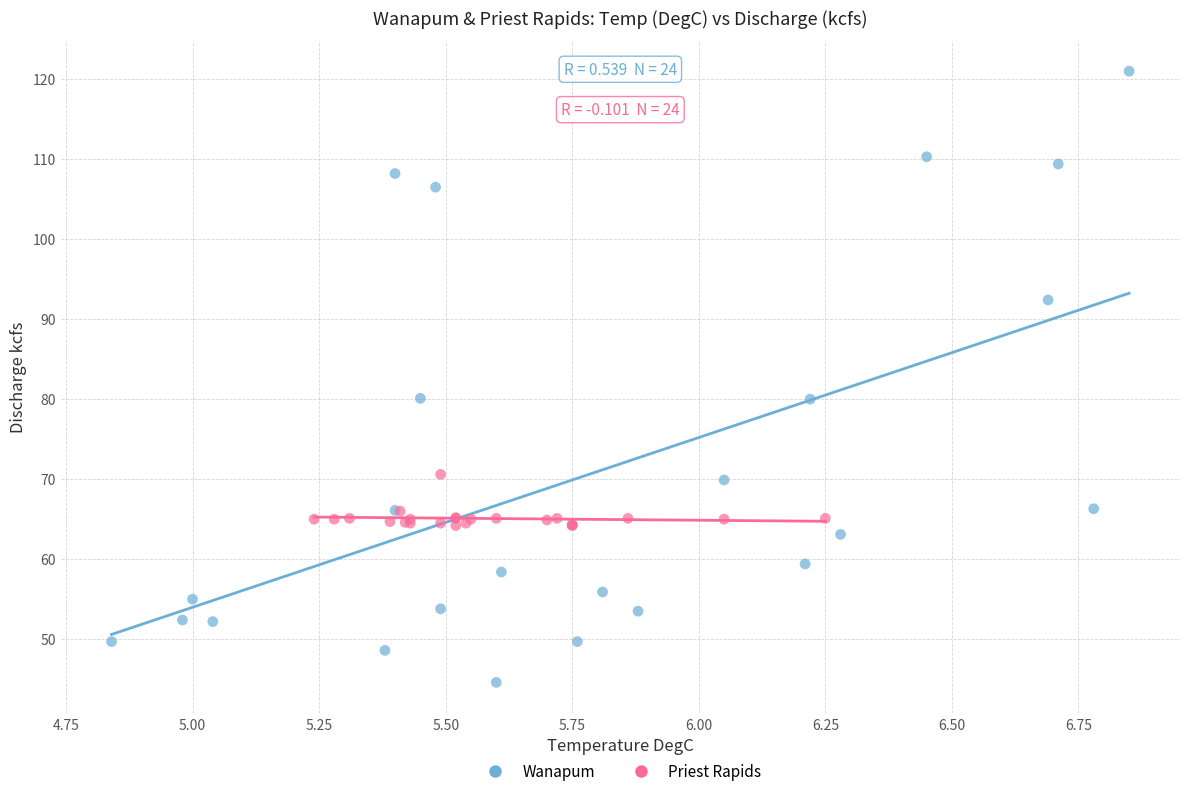

What are all the series names shown in the legend?

Wanapum, Priest Rapids